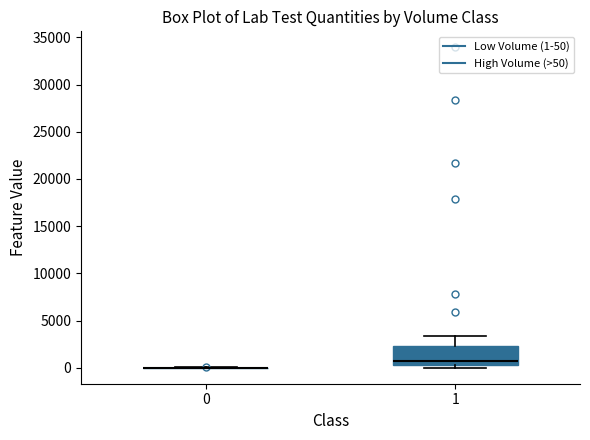

Comparing the boxes themselves (not the whiskers), which one is the tallest?

1